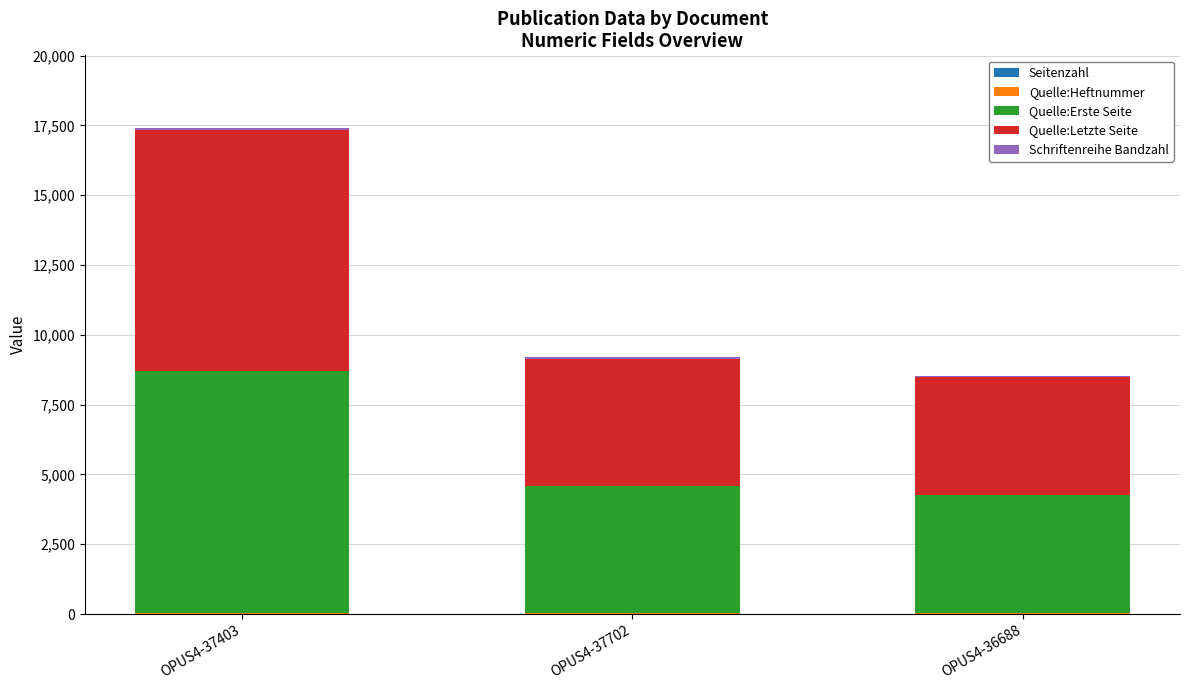

At which category is the sum across all series the highest?

OPUS4-37403